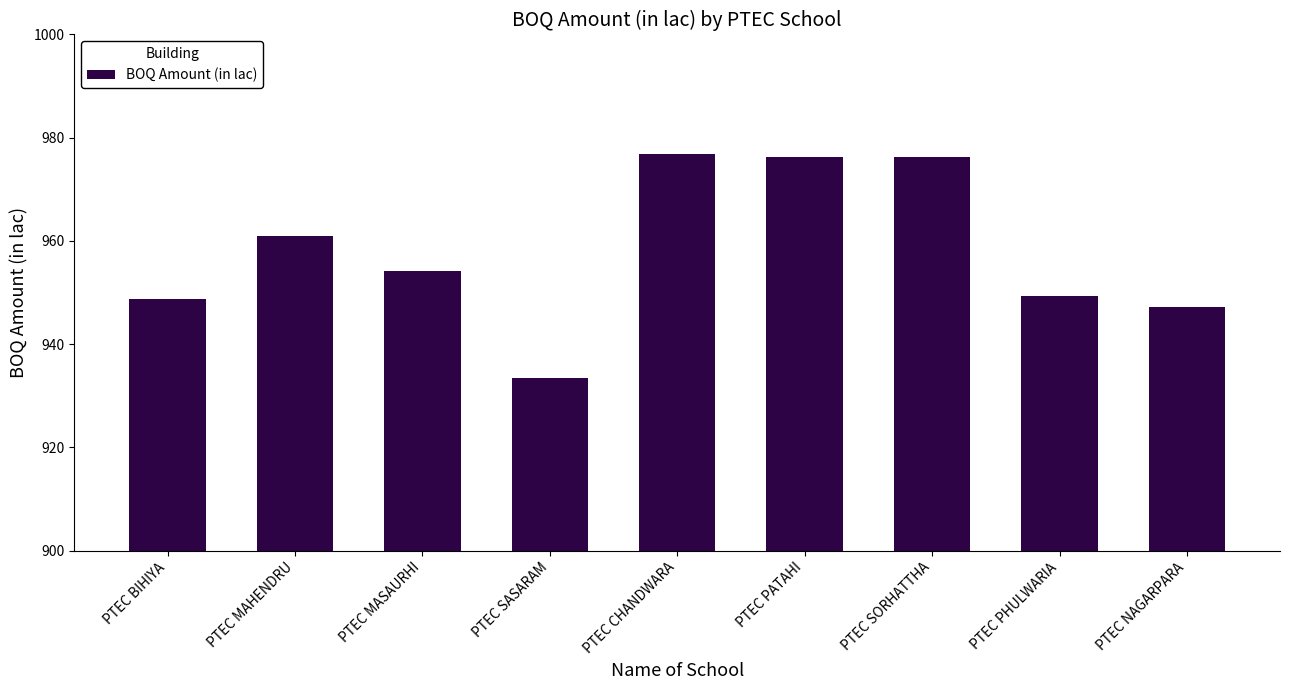

True or false: the data shows 1574.9 at PTEC SASARAM.

False